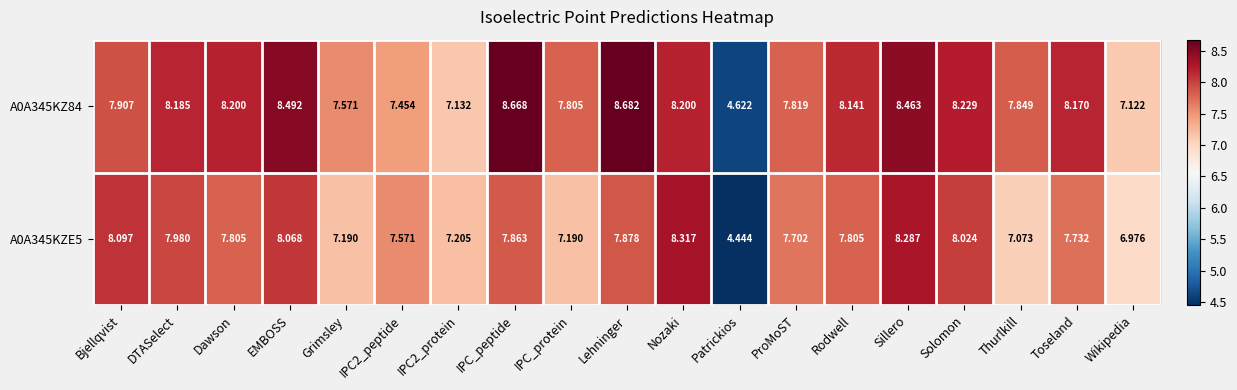

At which category is the sum across all series the highest?

Sillero